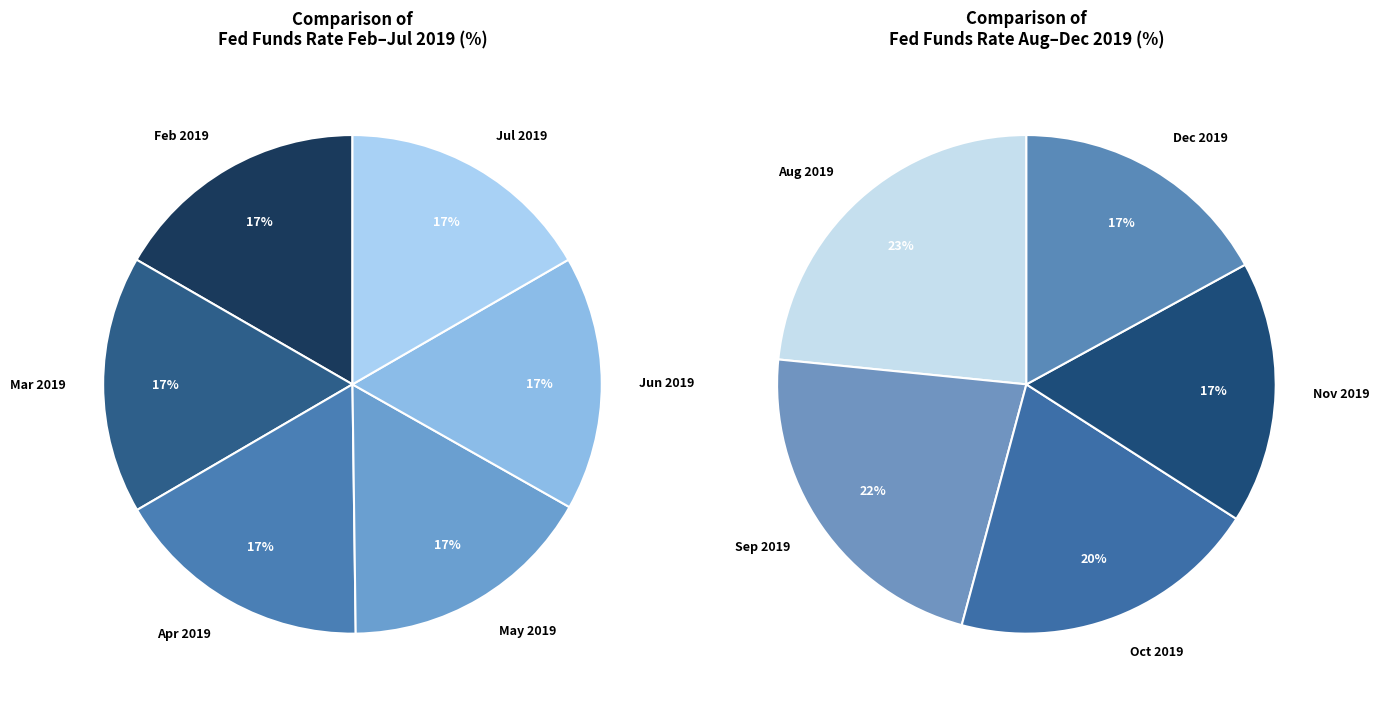

Is there a majority slice in this chart?

No